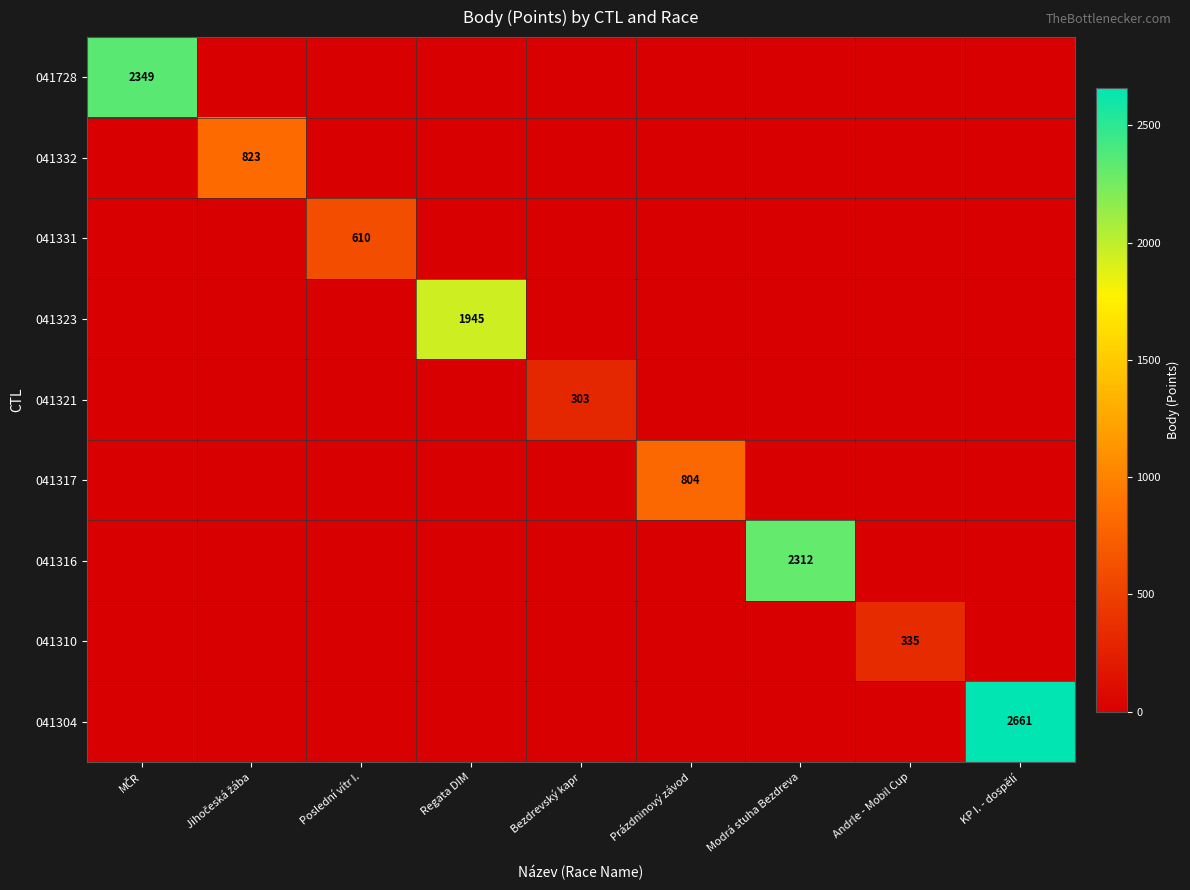

What is the spread (max minus min) of values at Bezdrevský kapr?

303